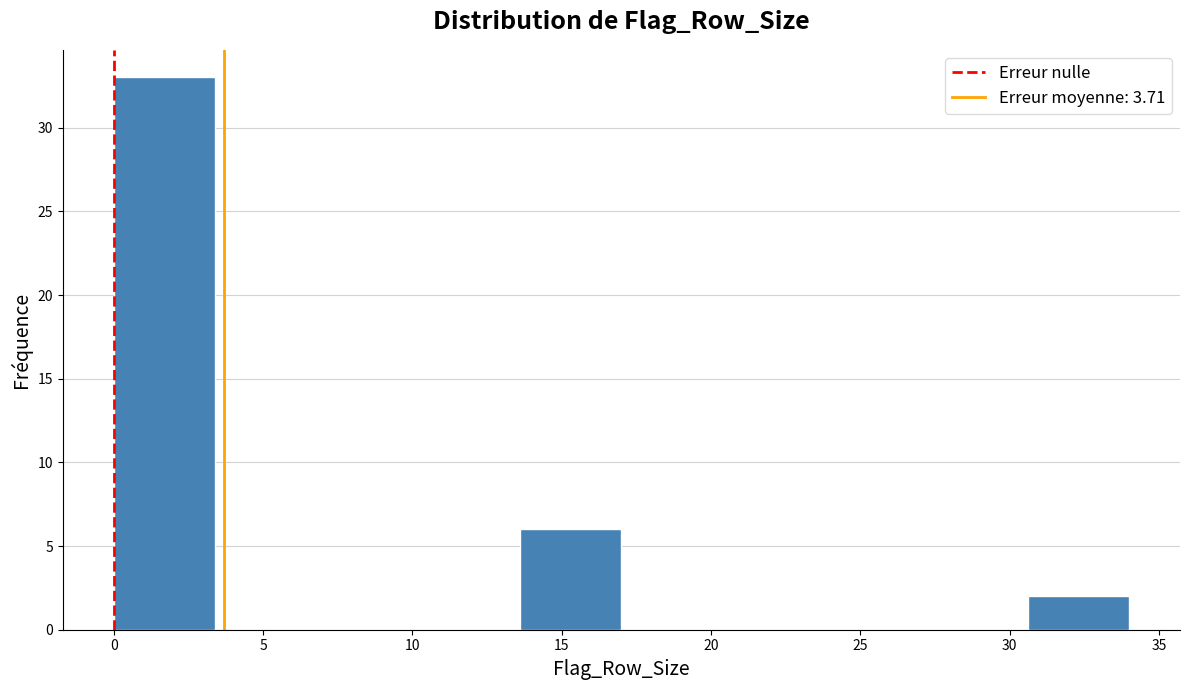

What is the height of the bar covering 30.6 to 34.0 on the x-axis? Neither the bar edges nor the heights are printed on the chart, so give them approximately, as read against the axes.

2